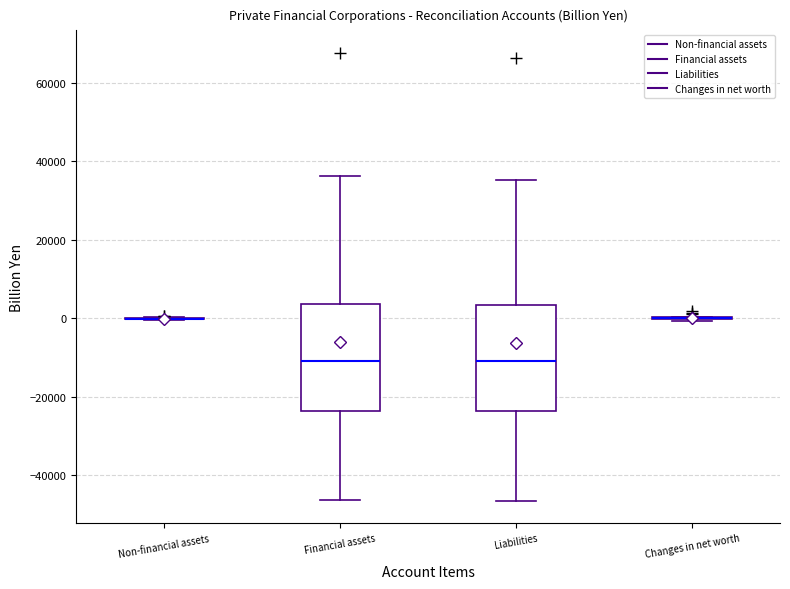

Where is the lower edge of the box for Financial assets on the y-axis? The values are not printed on the chart, so give them approximately, as read against the axis.

-24000